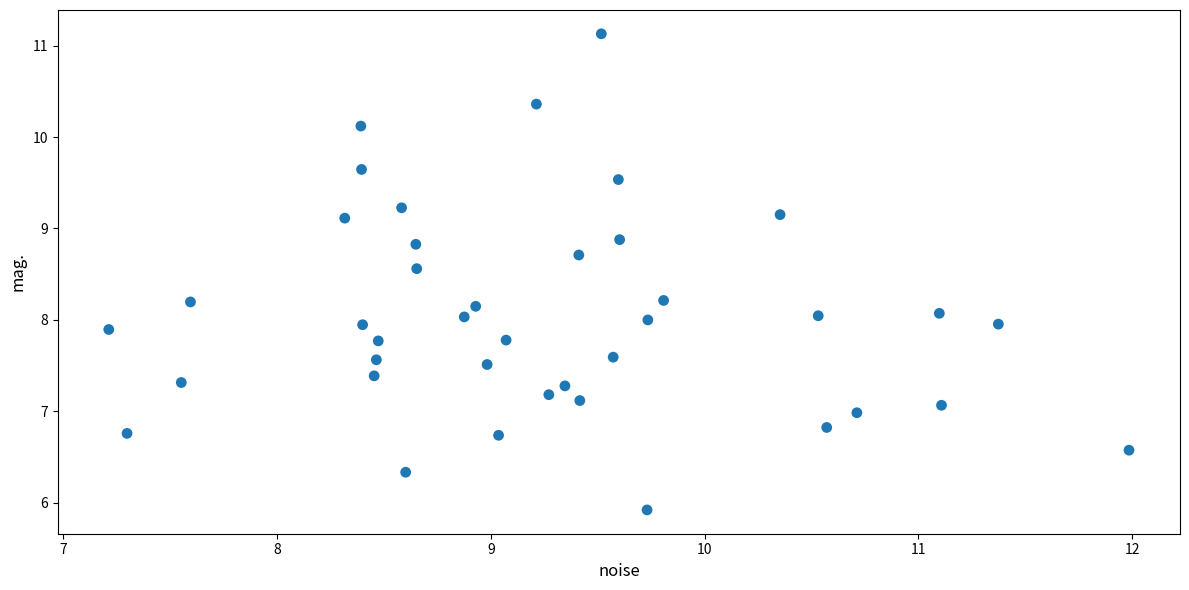

What is the range of X values (max minus min)?

4.8